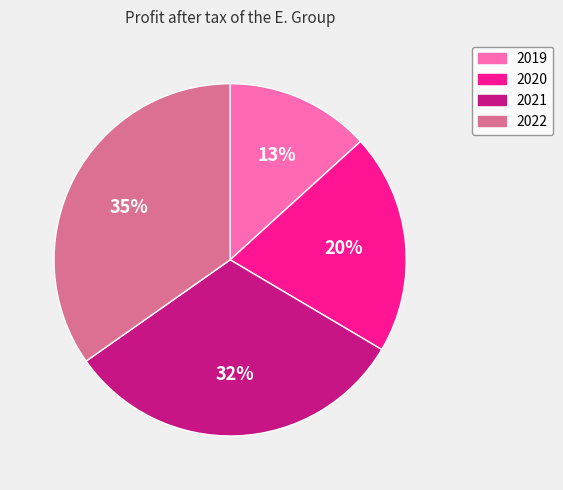

Between 2020 and 2019, which is larger?

2020